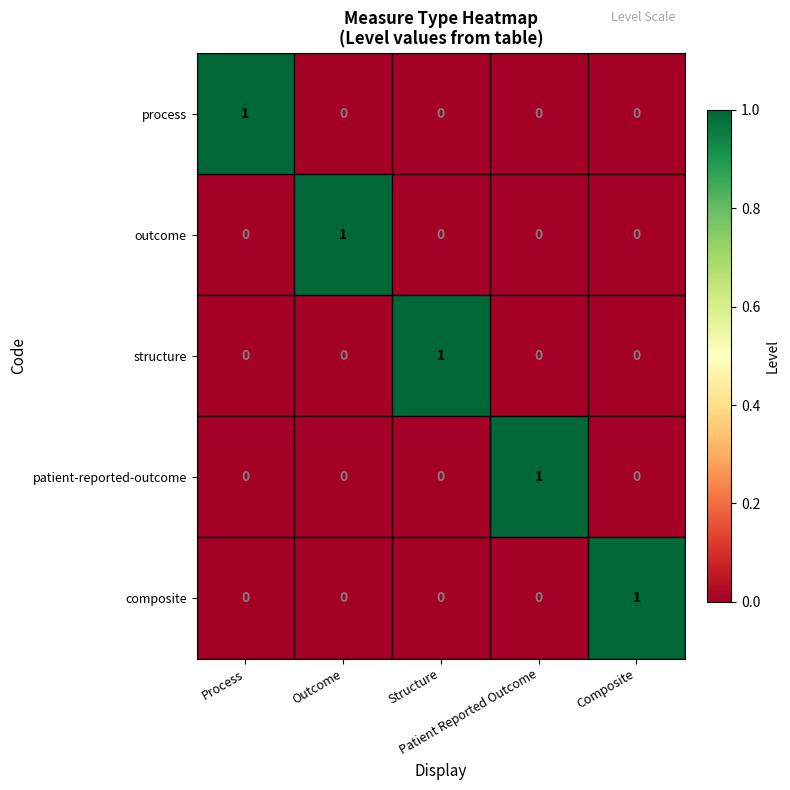

At how many categories does at least one series exceed 0?

5